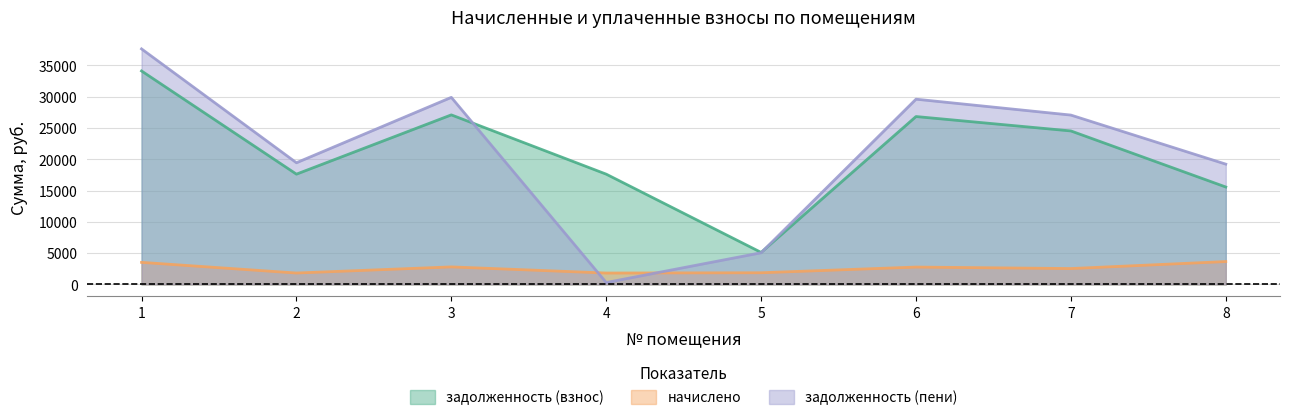

Reading left to right, what are all the values shown in this chart?

задолженность (взнос): 1=34106.2	2=17619.0	3=27088.8	4=17619.0	5=5114.4	6=26824.7	7=24523.2	8=15564.5
начислено: 1=3525.6	2=1821.3	3=2800.2	4=1821.3	5=1864.2	6=2772.9	7=2535.0	8=3654.3
задолженность (пени): 1=37631.8	2=19440.3	3=29889.0	4=303.6	5=5058.8	6=29597.6	7=27058.2	8=19218.8